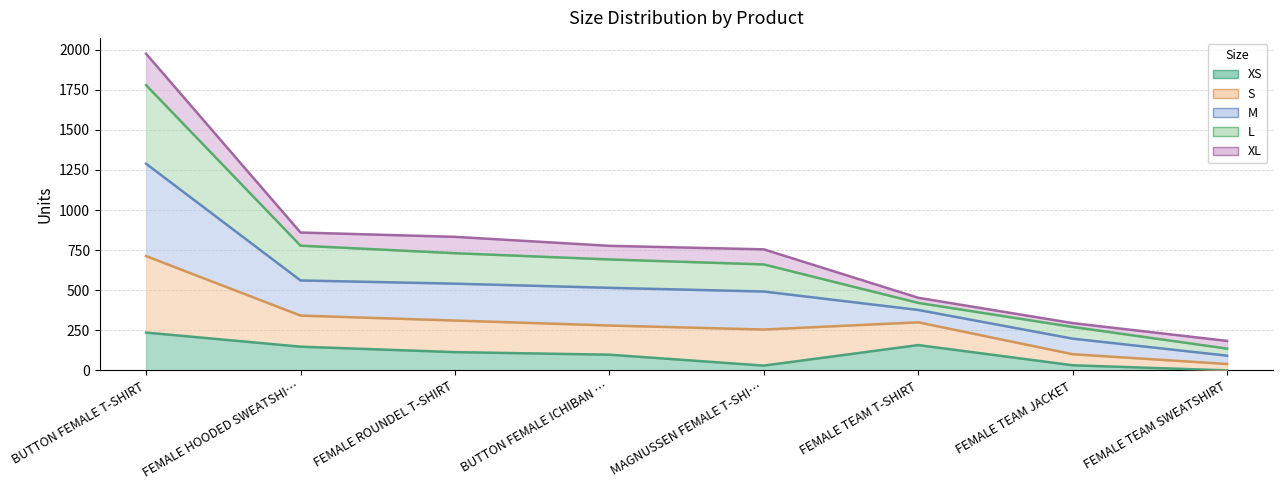

True or false: S and XS intersect in this chart.

False